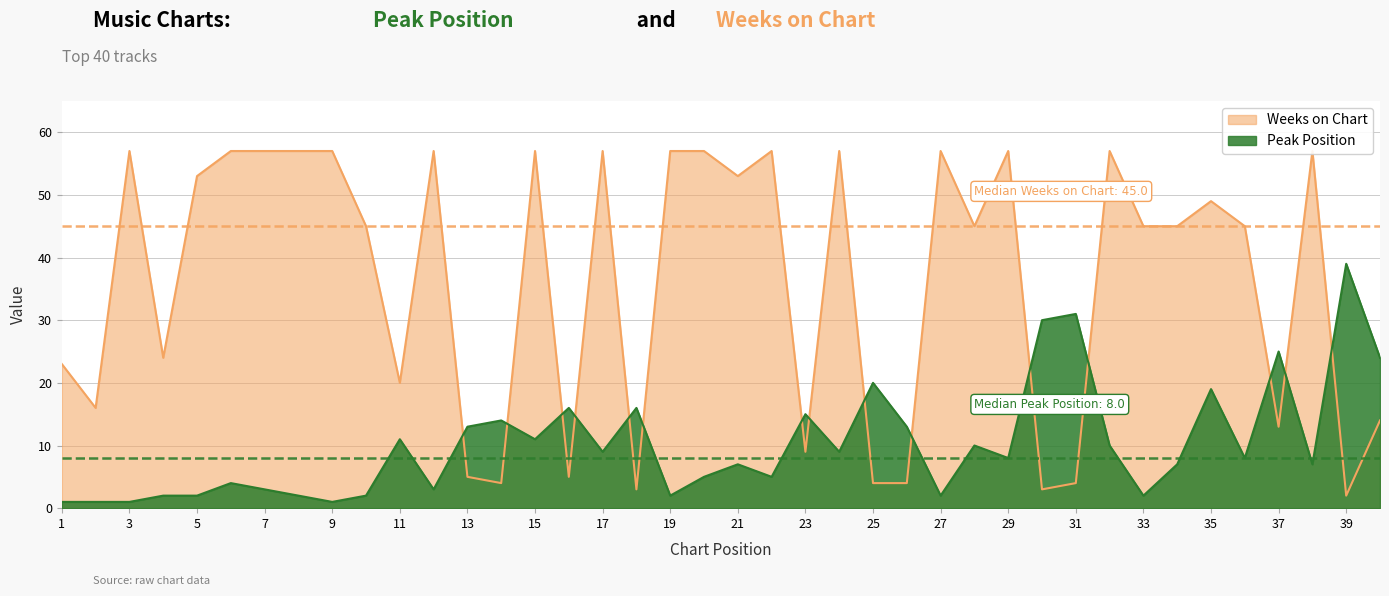

What is the difference between the Peak Position values at 38 and 19?

5